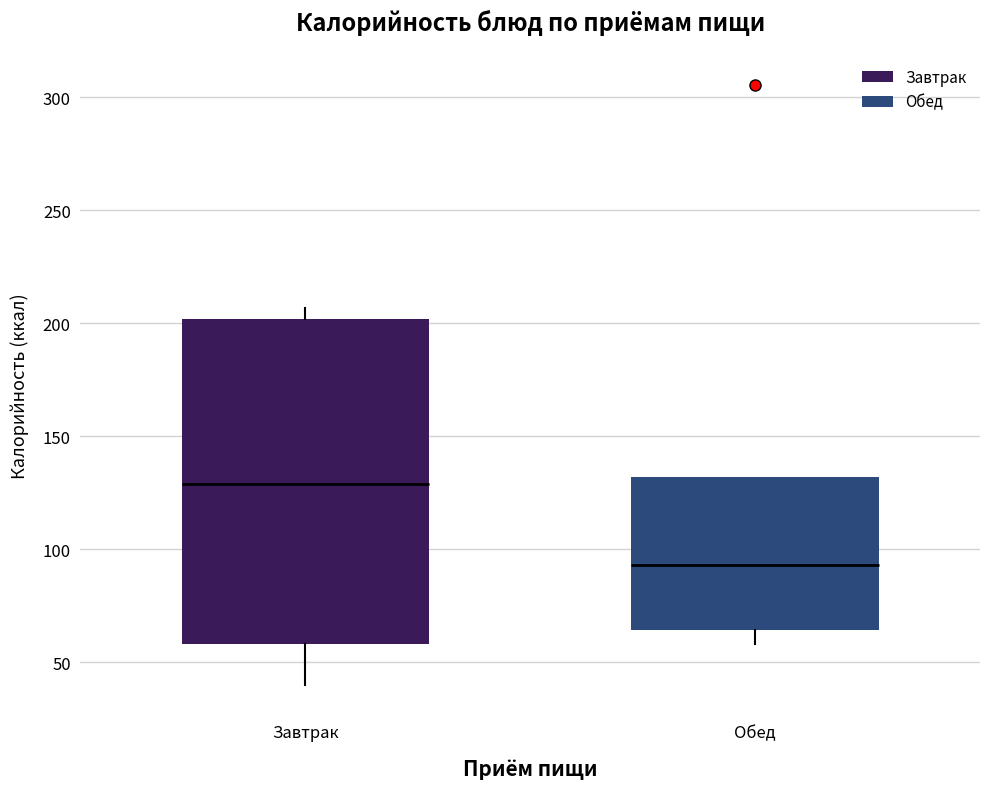

Reading left to right, transcribe this box plot: for each box, give where its median line is, the range the box spans, and where its two whiskers end, as read against the y-axis. The values are not printed on the chart, so give them approximately, as read against the axis.

Завтрак: median 130, box 60 to 200, whiskers 40 to 205
Обед: median 95, box 65 to 130, whiskers 60 to 130